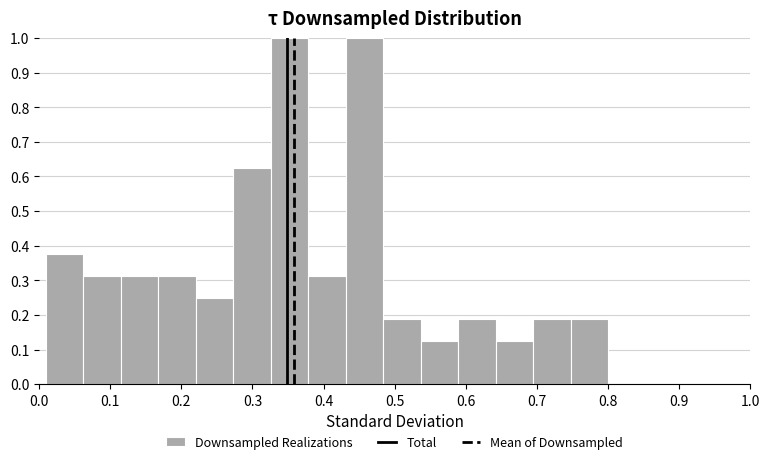

Reading left to right, transcribe this chart: for each bar, give the range it covers on the x-axis and its height. Neither the bar edges nor the heights are printed on the chart, so give them approximately, as read against the axes.

0.01 to 0.06: 0.38
0.06 to 0.11: 0.31
0.11 to 0.17: 0.31
0.17 to 0.22: 0.31
0.22 to 0.27: 0.25
0.27 to 0.33: 0.63
0.33 to 0.38: 1.00
0.38 to 0.43: 0.31
0.43 to 0.48: 1.00
0.48 to 0.54: 0.19
0.54 to 0.59: 0.13
0.59 to 0.64: 0.19
0.64 to 0.69: 0.13
0.69 to 0.75: 0.19
0.75 to 0.80: 0.19